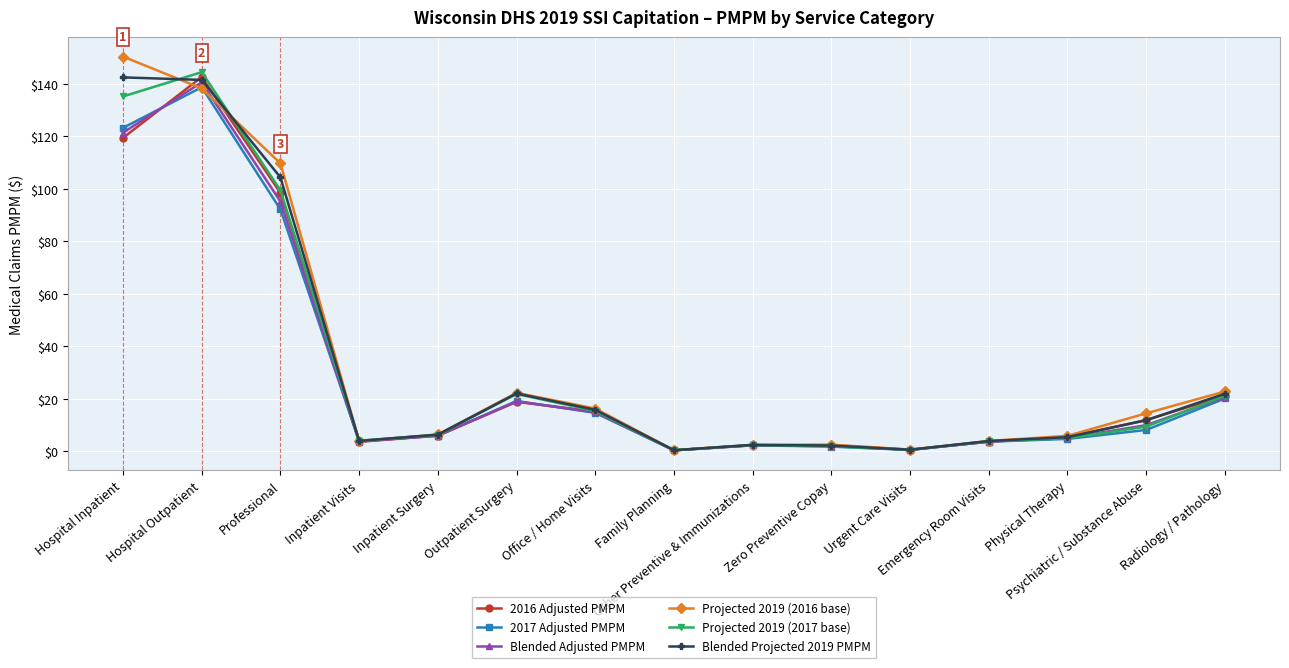

At how many categories does at least one series exceed 69?

3